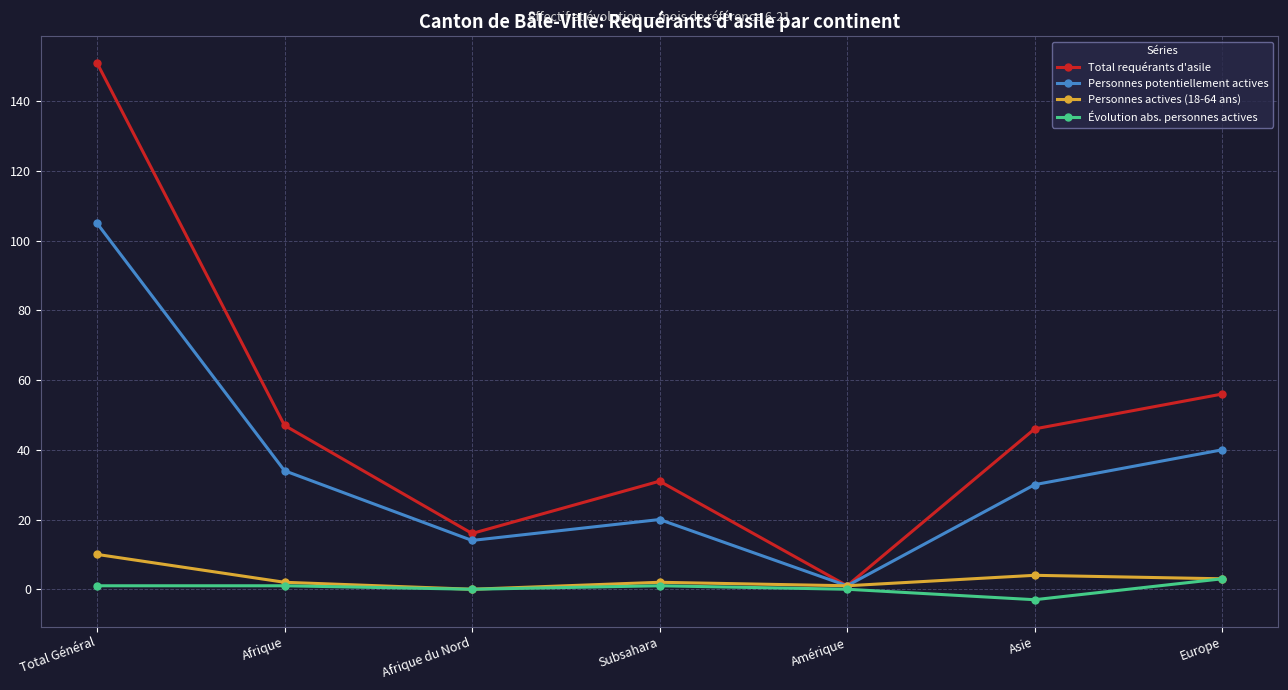

Is the value of Total requérants d'asile at Afrique greater than the value of Personnes actives (18-64 ans) at Amérique?

Yes